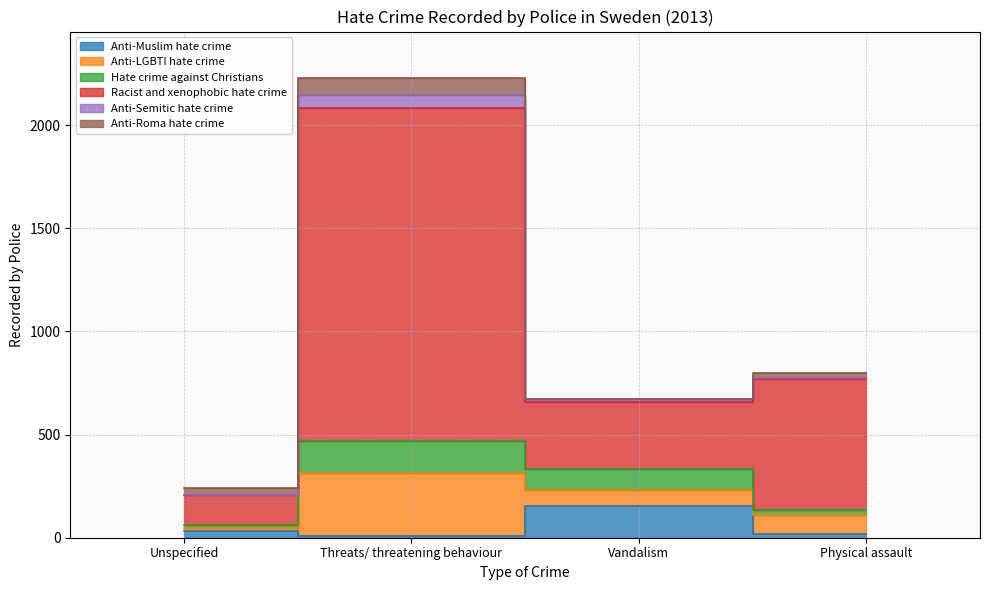

At which label is Hate crime against Christians closest to 264?

Vandalism